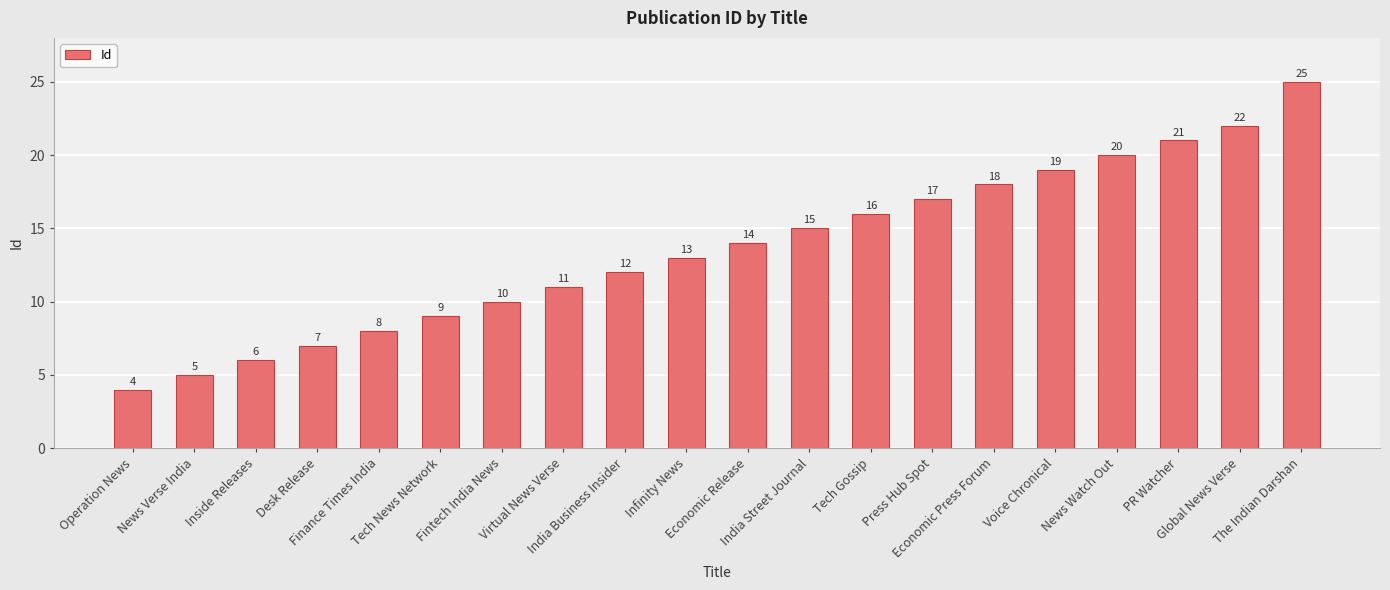

The value at Finance Times India is 2. True or false?

False